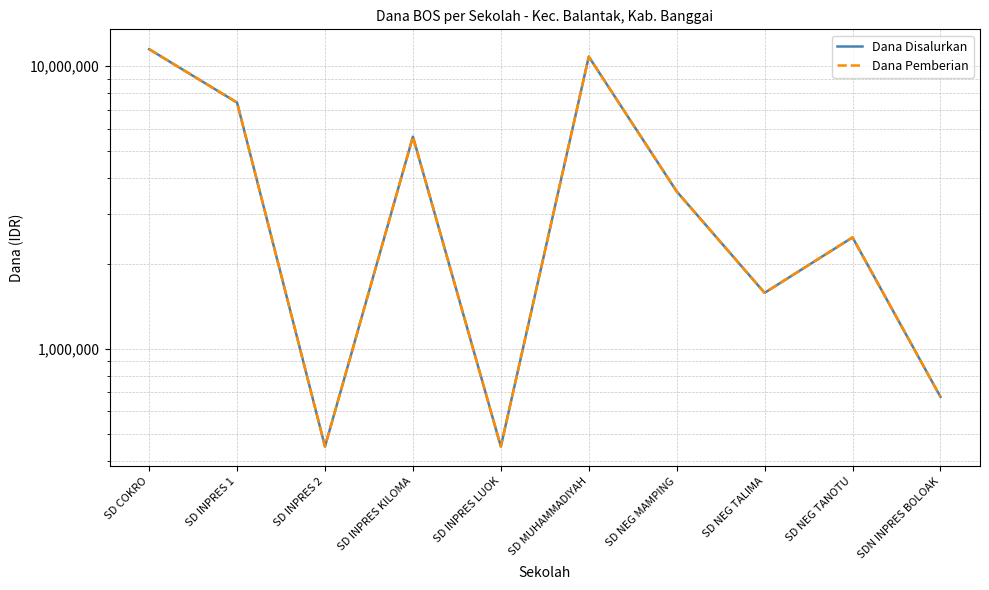

Reading left to right, extract all data points from this chart.

Dana Disalurkan: SD COKRO=11475000	SD INPRES 1=7425000	SD INPRES 2=450000	SD INPRES KILOMA=5625000	SD INPRES LUOK=450000	SD MUHAMMADIYAH=10800000	SD NEG MAMPING=3600000	SD NEG TALIMA=1575000	SD NEG TANOTU=2475000	SDN INPRES BOLOAK=675000
Dana Pemberian: SD COKRO=11475000	SD INPRES 1=7425000	SD INPRES 2=450000	SD INPRES KILOMA=5625000	SD INPRES LUOK=450000	SD MUHAMMADIYAH=10800000	SD NEG MAMPING=3600000	SD NEG TALIMA=1575000	SD NEG TANOTU=2475000	SDN INPRES BOLOAK=675000